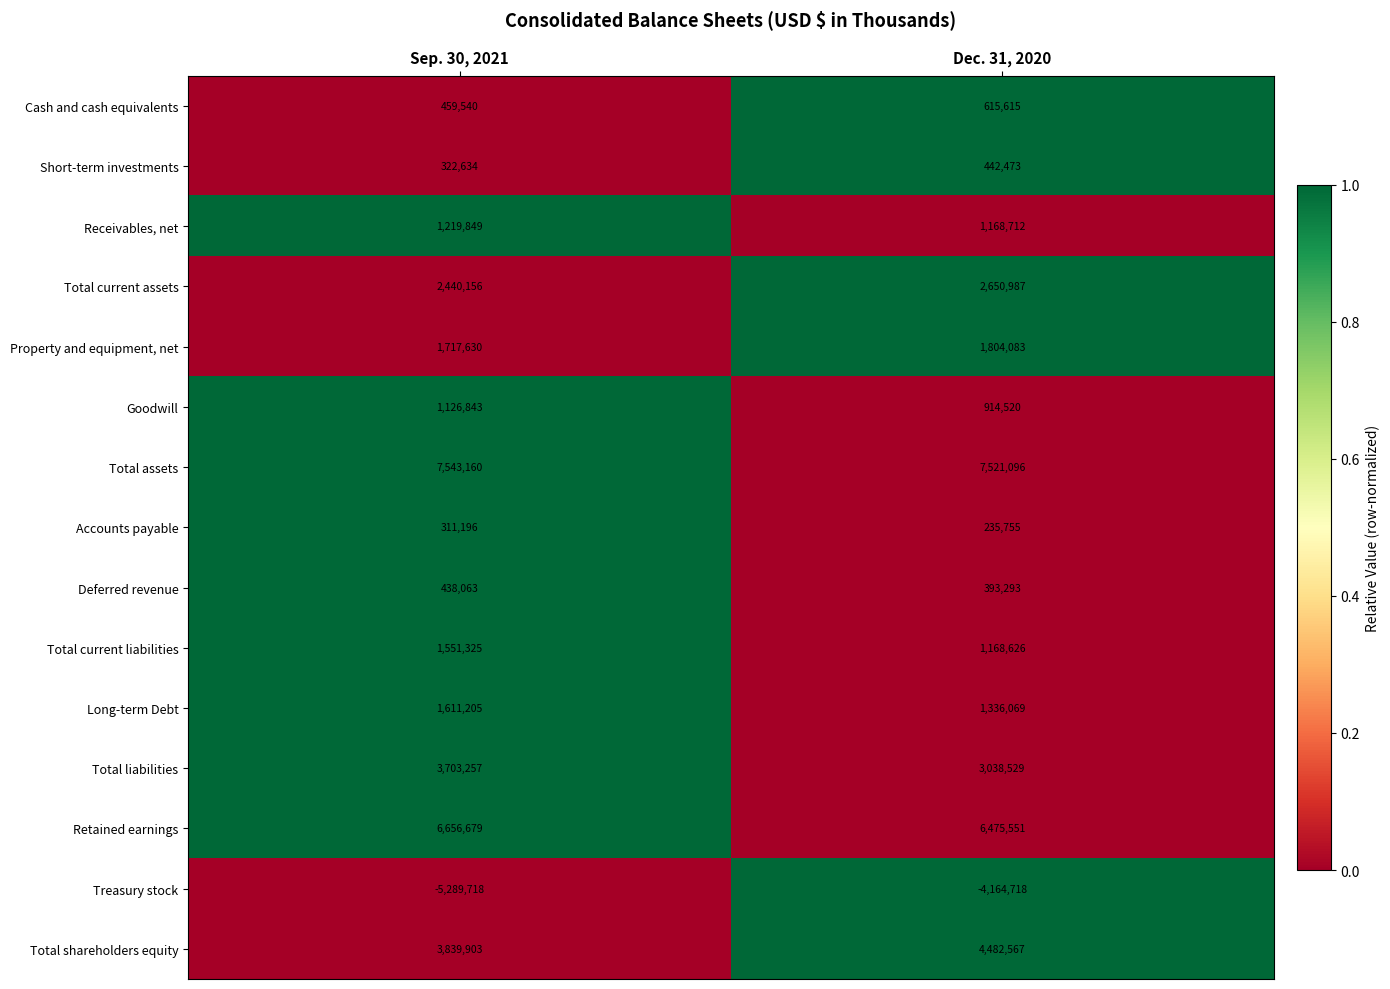

What is the sum of the Total current assets values at Sep. 30, 2021 and Dec. 31, 2020?

5091143